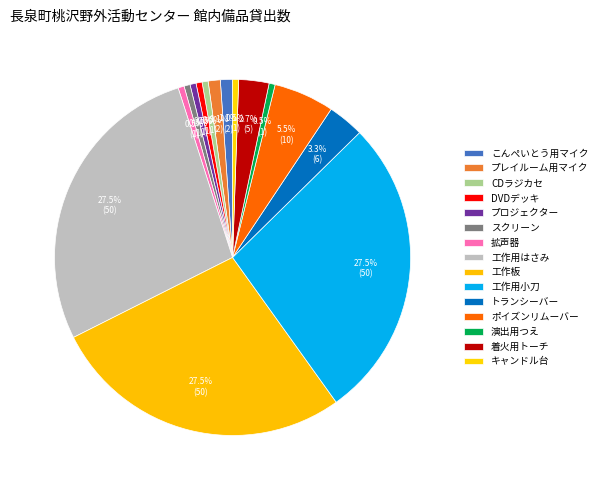

How many slices are in this pie chart?

15